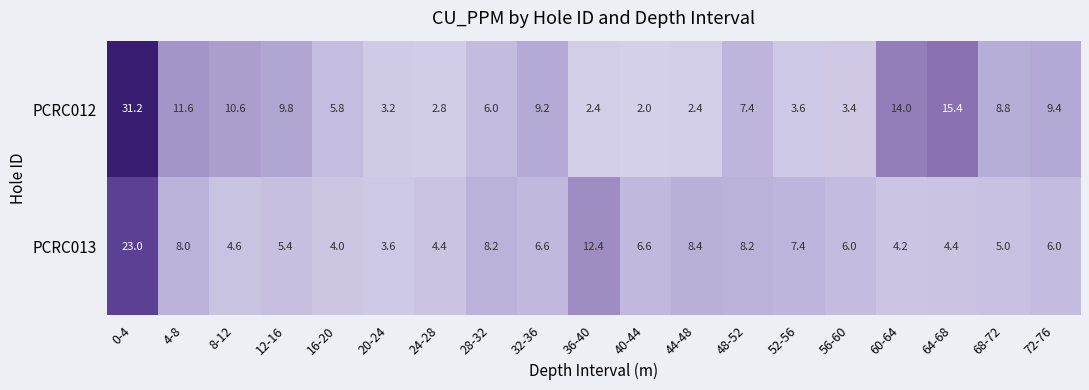

At 72-76, list the series in order from smallest to largest.

PCRC013, PCRC012